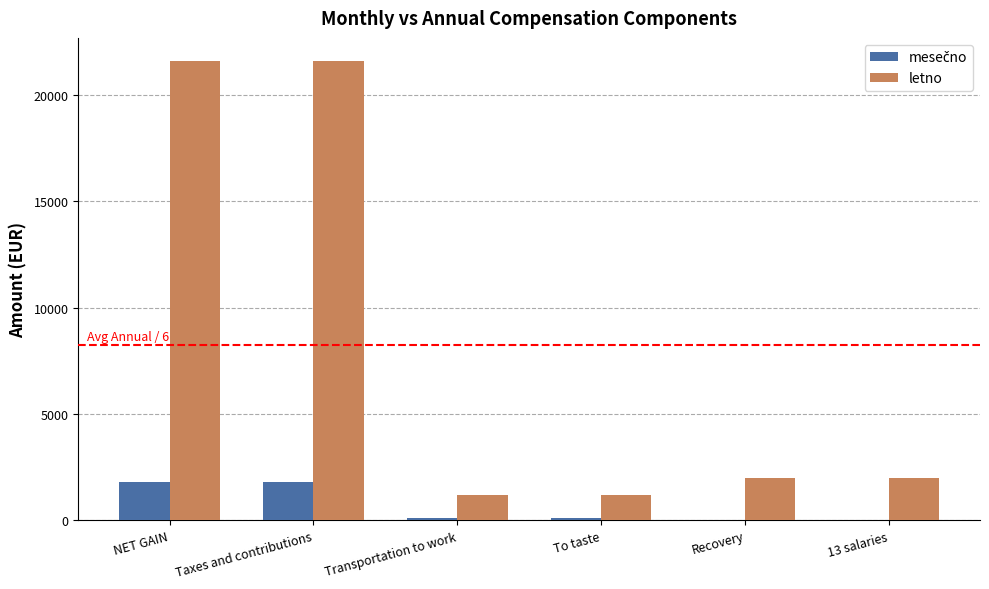

Between Taxes and contributions and Recovery, which series saw the biggest shift?

letno